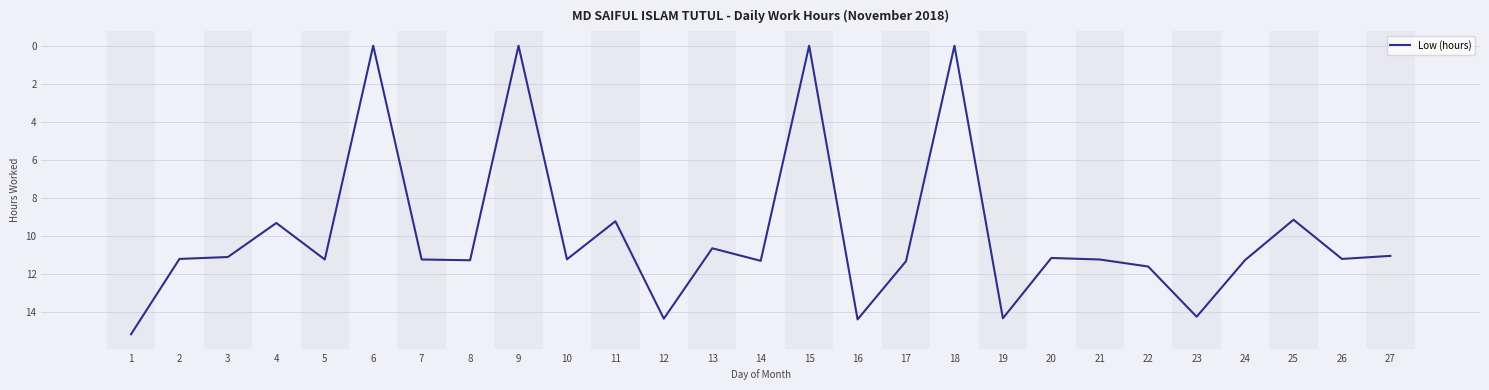

What is the change in value from 5 to 15?

-11.2